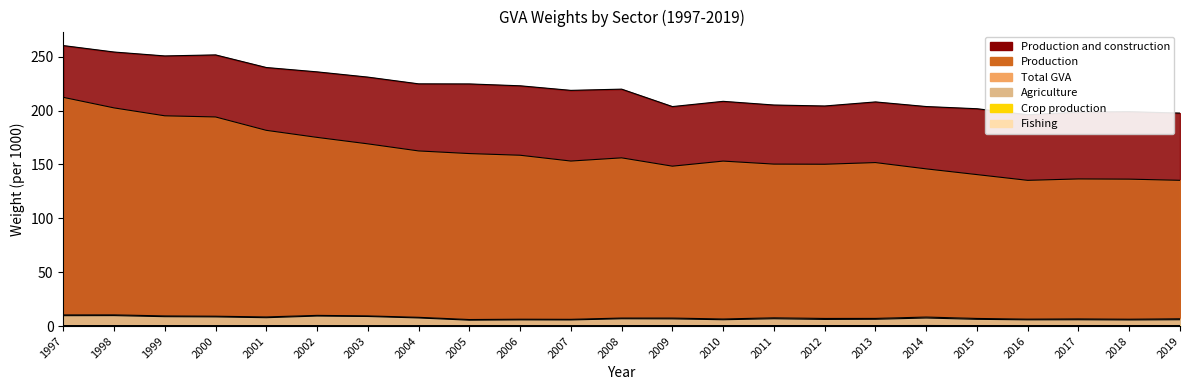

Which has a higher value, 2011 or 2008?

2011